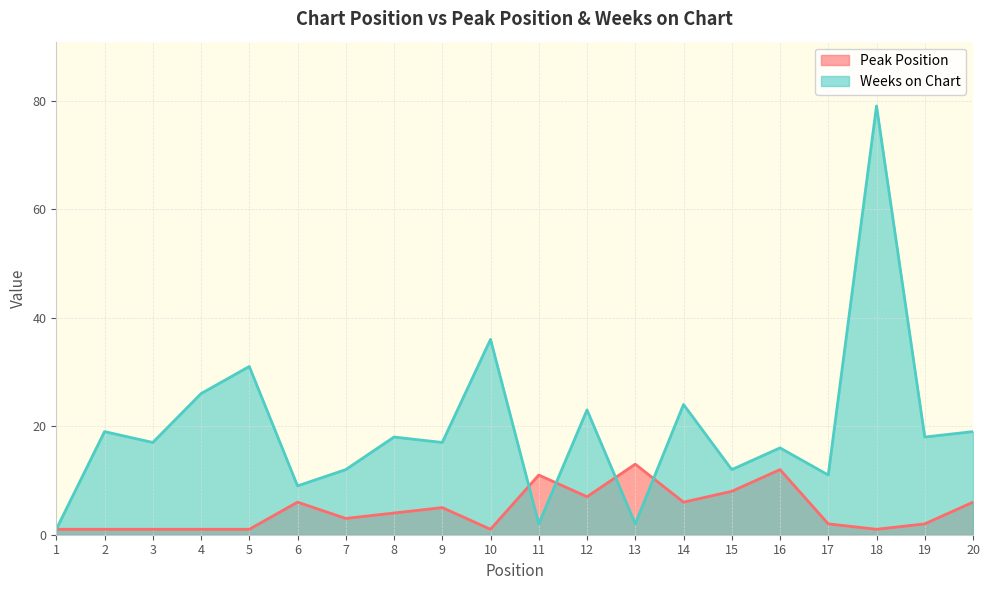

Where does the Weeks on Chart series first go above 18?

2